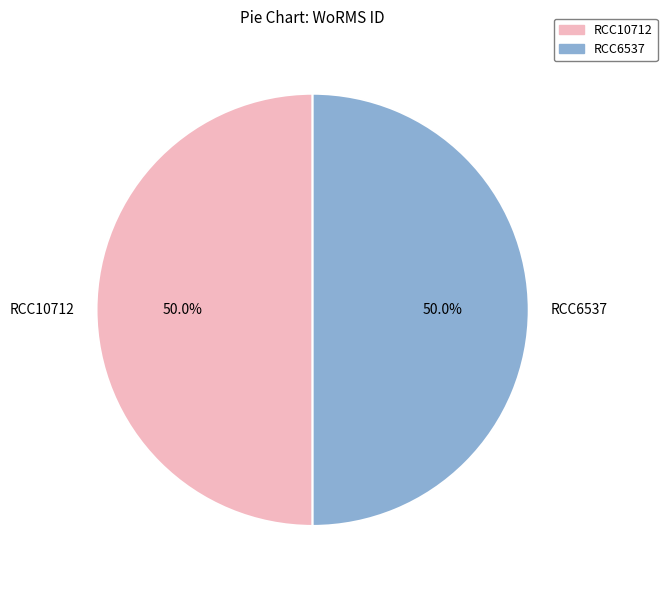

To the nearest percent, what portion does RCC10712 represent?

50%